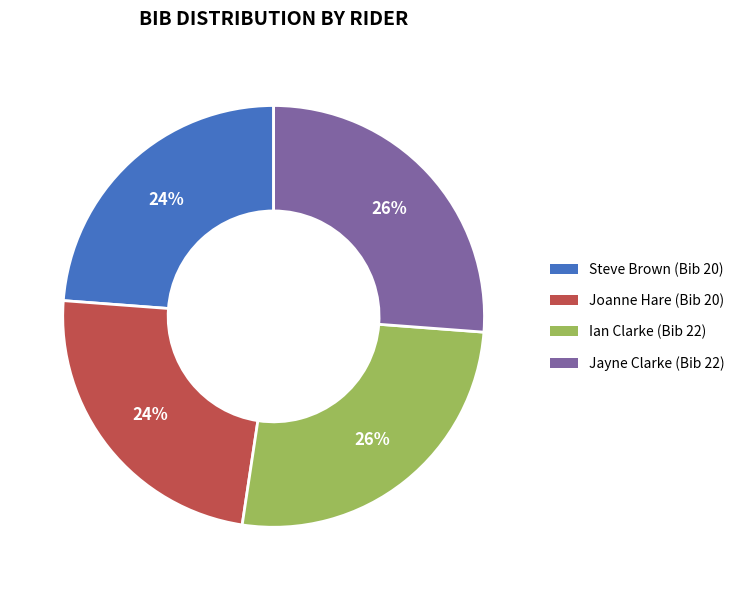

What percentage is the Joanne Hare (Bib 20) slice, to the nearest percent?

24%